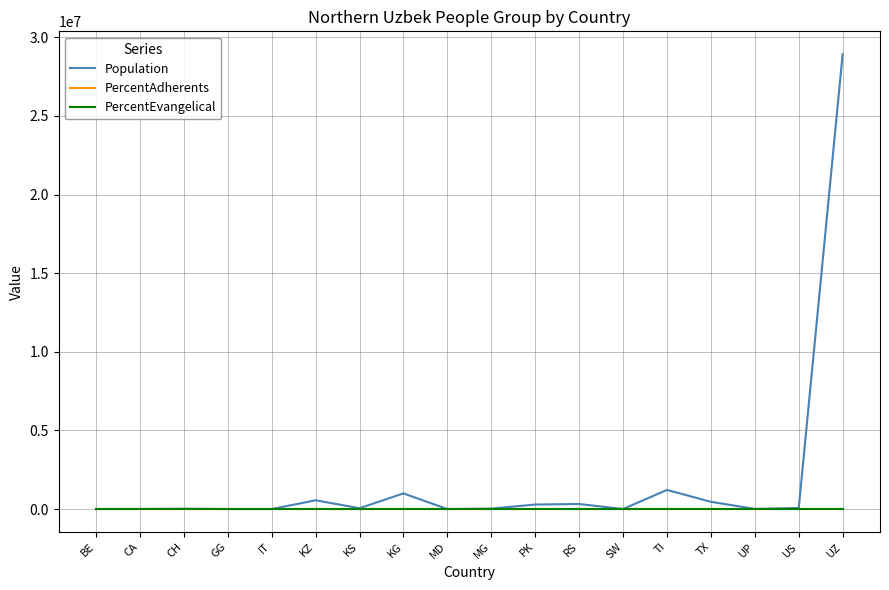

The PercentAdherents series shows 0.1 at TI. True or false?

True